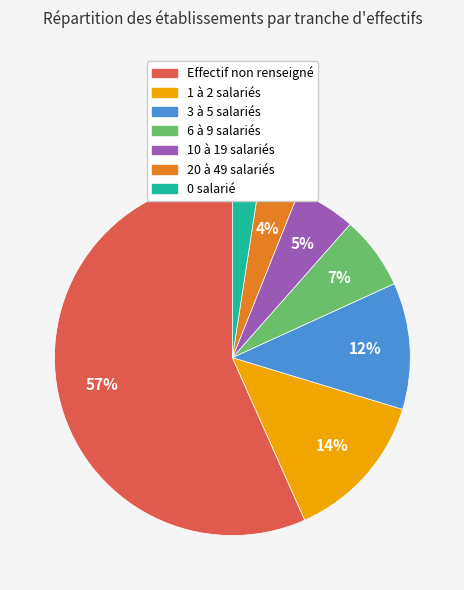

To the nearest percent, what is the average slice percentage?

14%